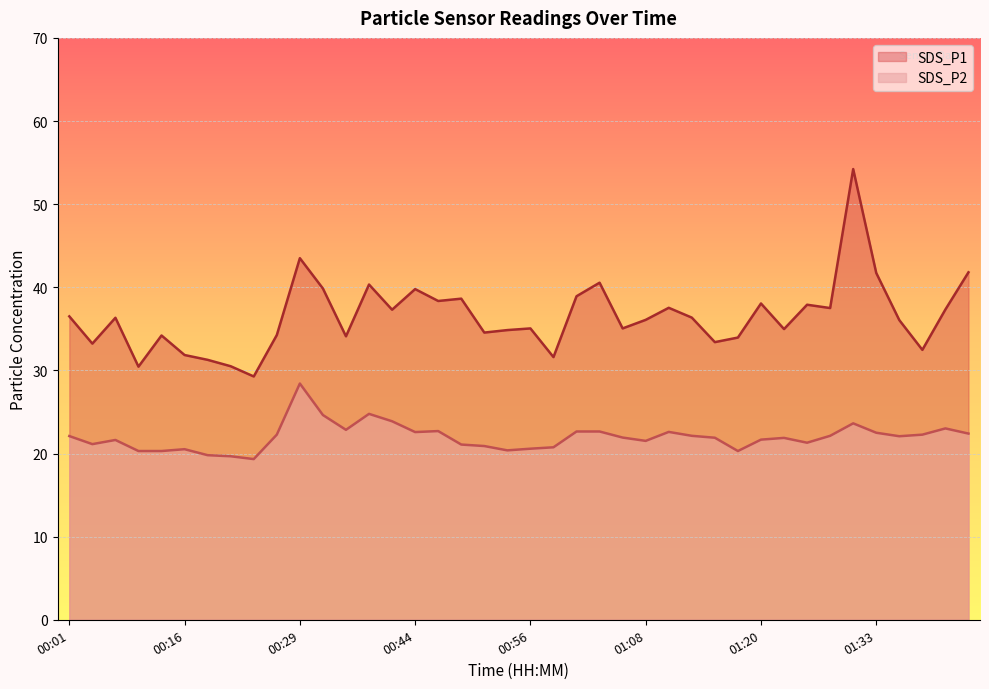

Rank the series by their maximum value, from lowest to highest.

SDS_P2, SDS_P1